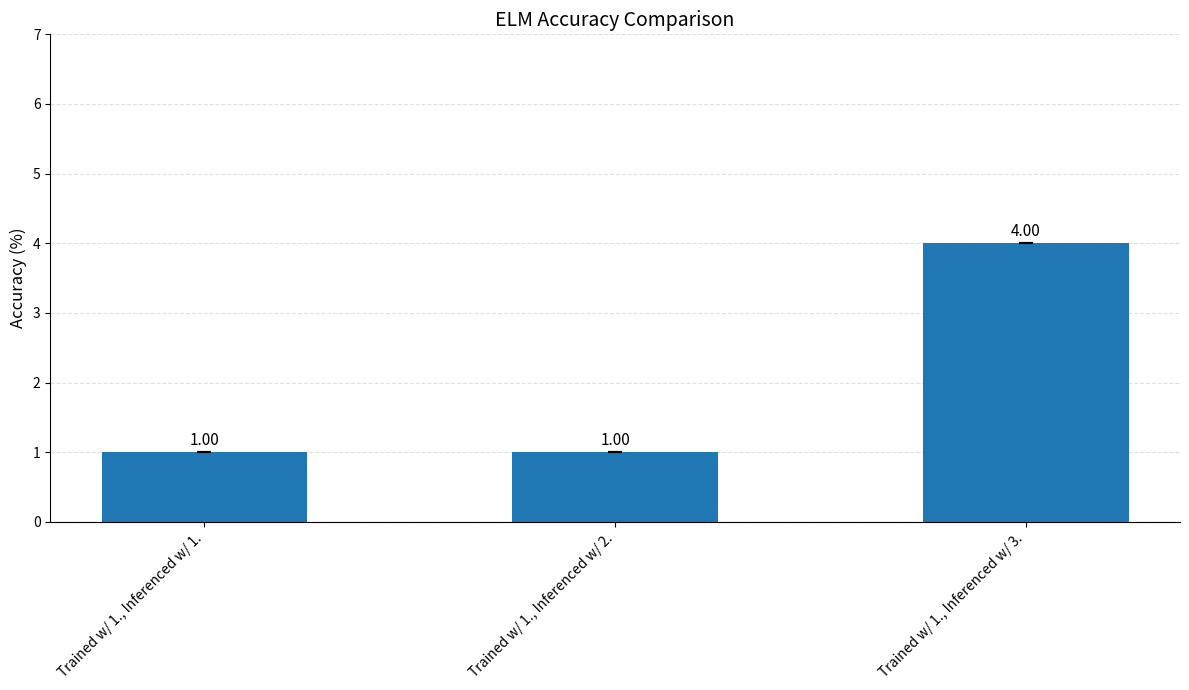

What is the sum of all values?

6